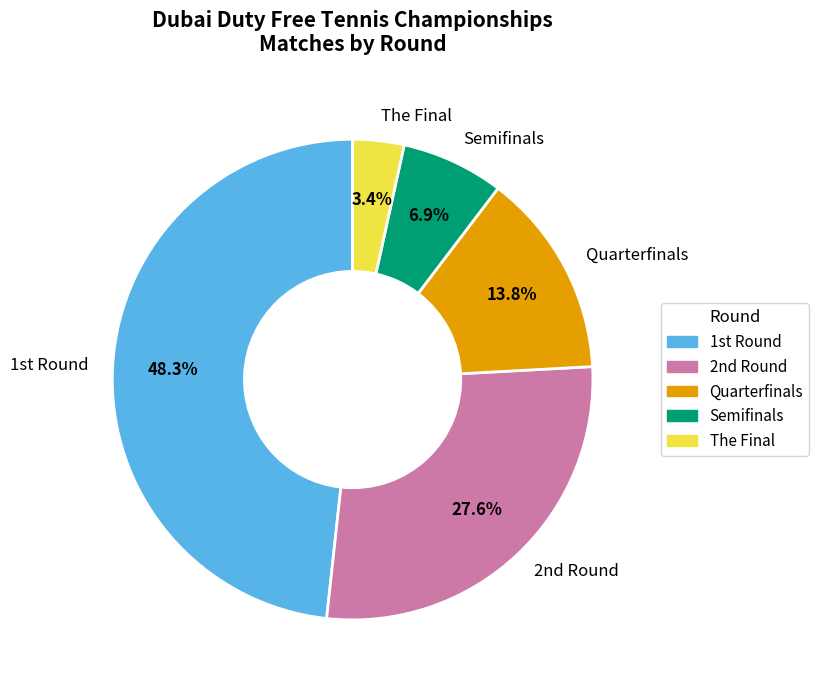

Count the number of slices in the pie.

5